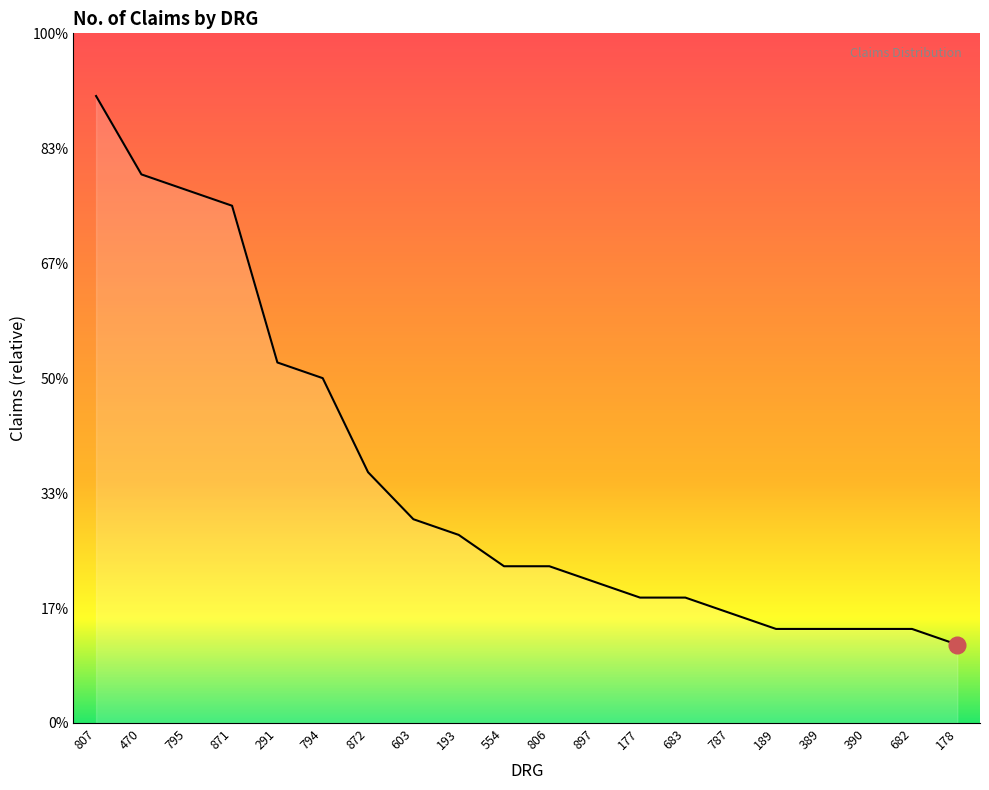

Is it true that the value at 795 is 48?

False